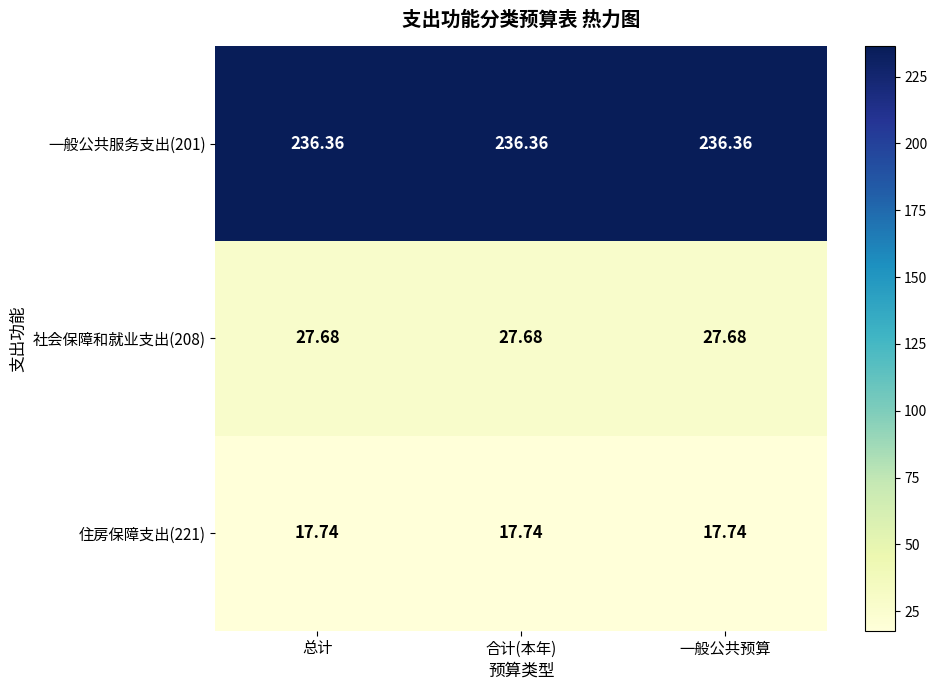

Between 合计(本年) and 一般公共预算, which is larger?

合计(本年)